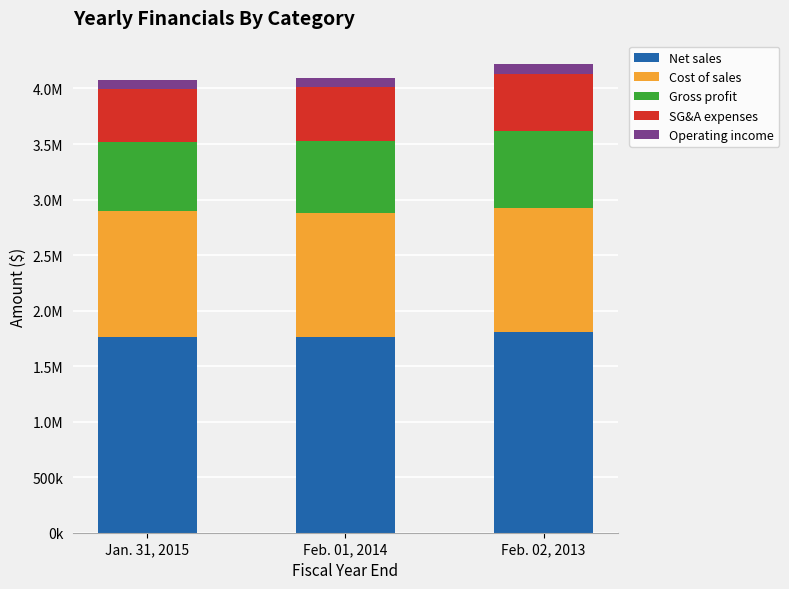

Does the chart contain any negative values?

No